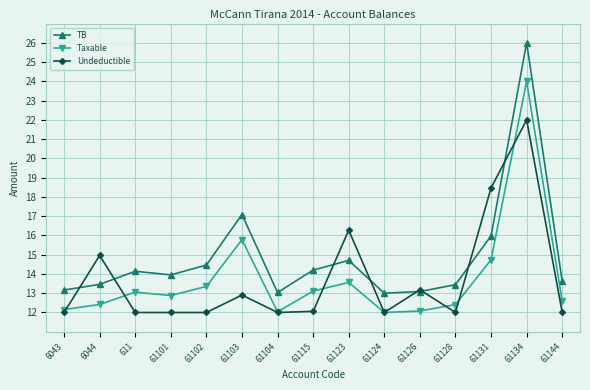

Which series has the largest total across all categories?

TB